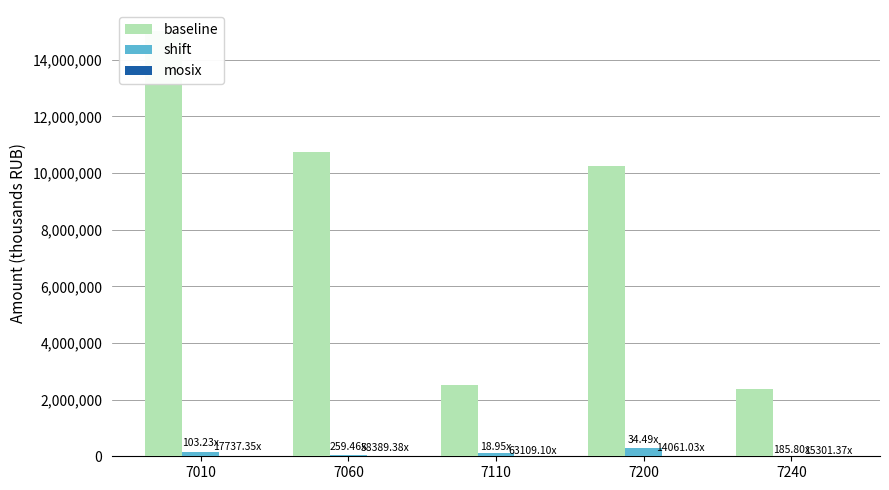

Which series has the widest spread of values?

baseline